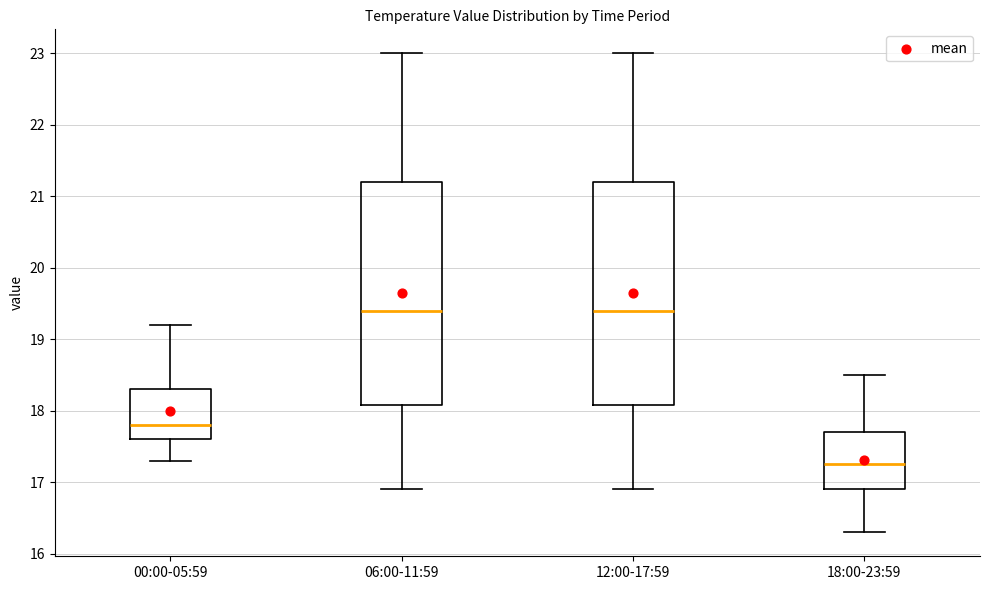

Reading left to right, read every box against the y-axis: the position of its median line, the range the box covers, and the ends of its whiskers. The values are not printed on the chart, so give them approximately, as read against the axis.

00:00-05:59: median 17.8, box 17.6 to 18.3, whiskers 17.3 to 19.2
06:00-11:59: median 19.4, box 18.1 to 21.2, whiskers 16.9 to 23.0
12:00-17:59: median 19.4, box 18.1 to 21.2, whiskers 16.9 to 23.0
18:00-23:59: median 17.3, box 16.9 to 17.7, whiskers 16.3 to 18.5